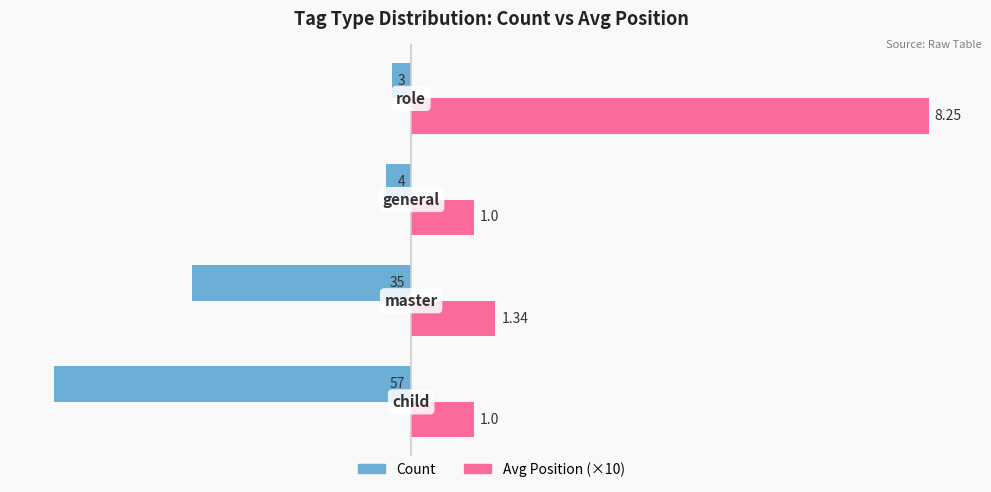

What is the difference between the maximum and minimum values in the Count series?

54.0